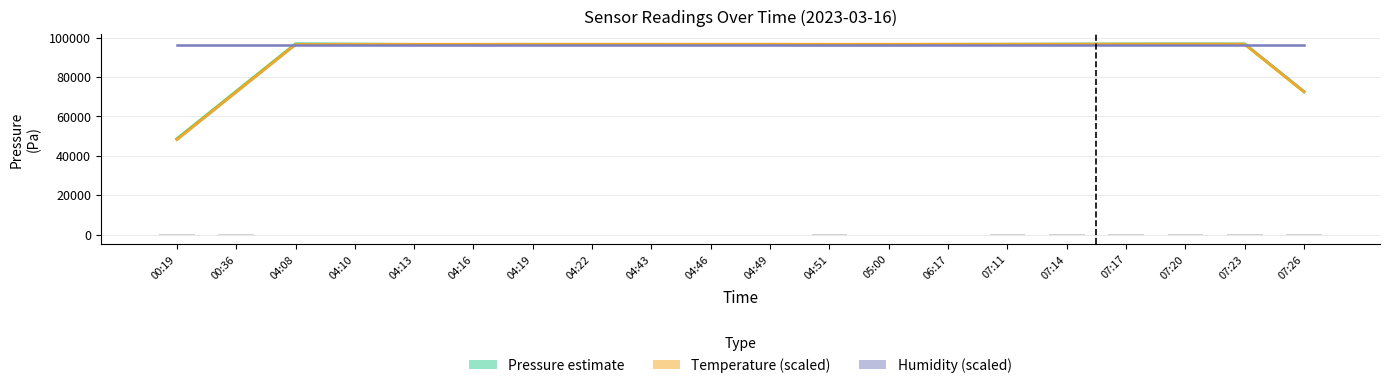

What is the smallest value displayed?

48249.7